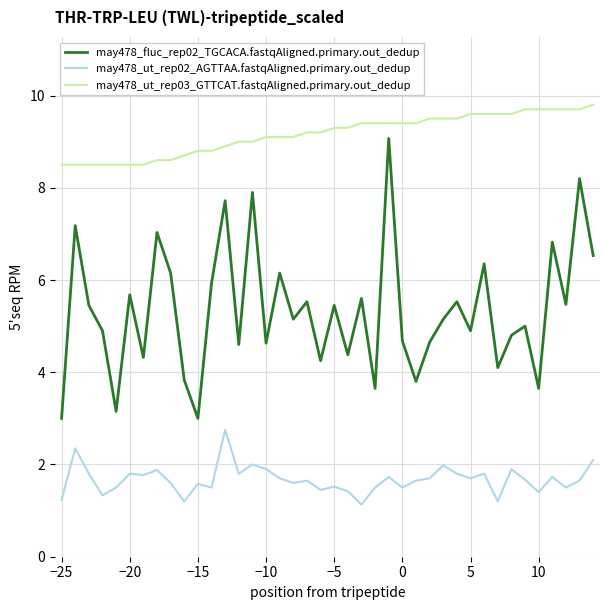

What is the difference between the maximum and minimum values in the may478_fluc_rep02_TGCACA.fastqAligned.primary.out_dedup series?

6.1